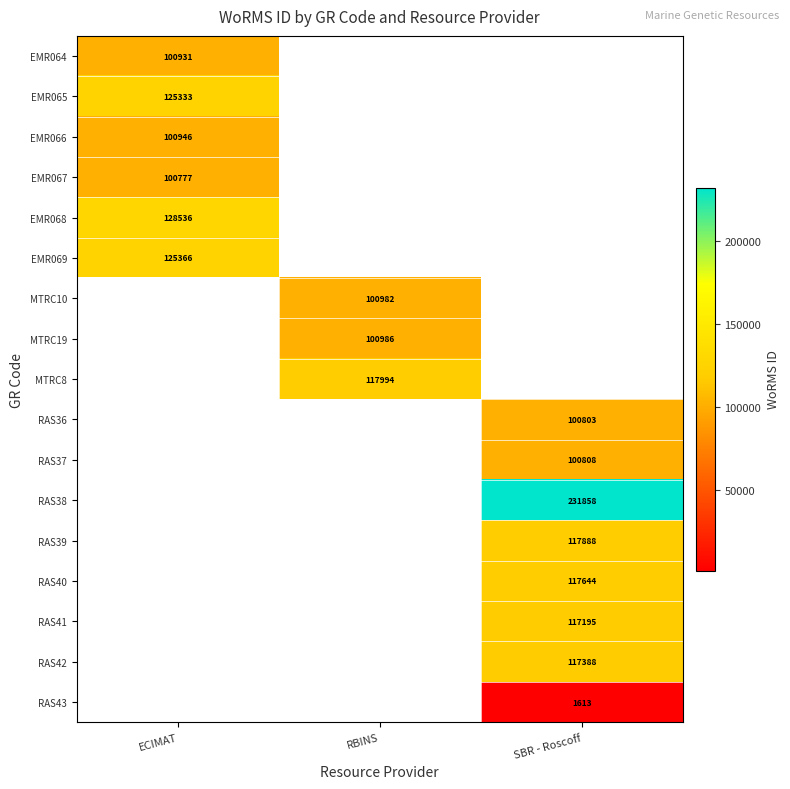

What is the smallest value displayed?

1613.0